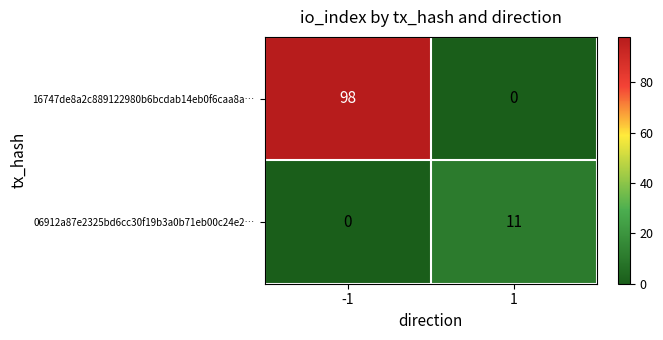

Count the number of categories in the chart.

2